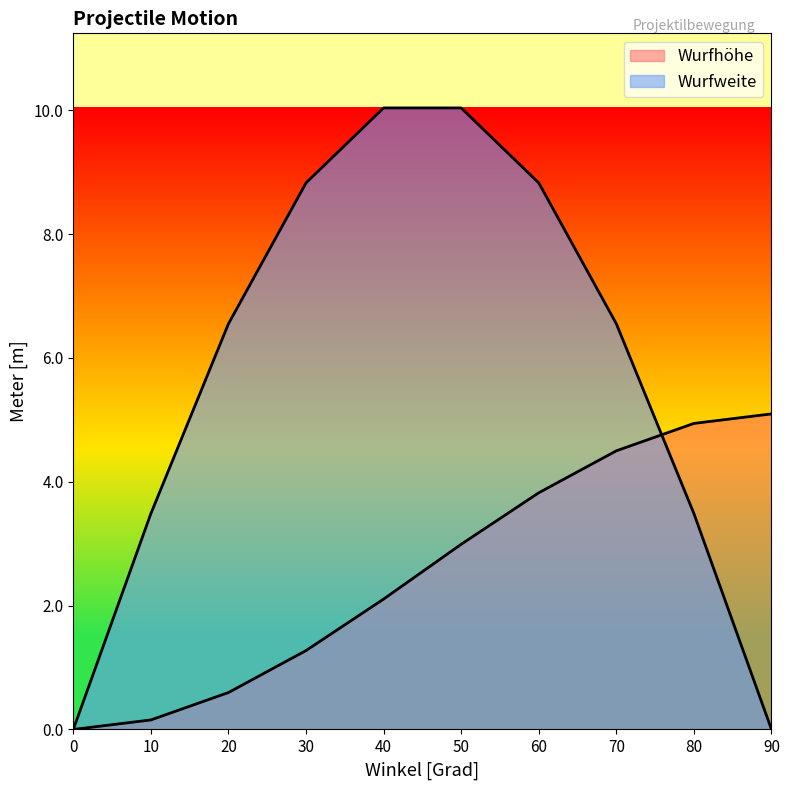

True or false: Wurfhöhe and Wurfweite cross at least once.

True